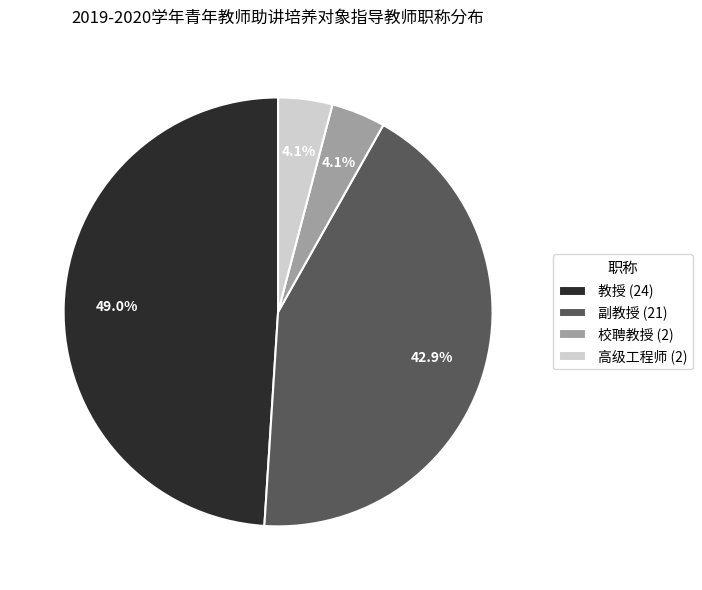

How many segments does this pie chart have?

4